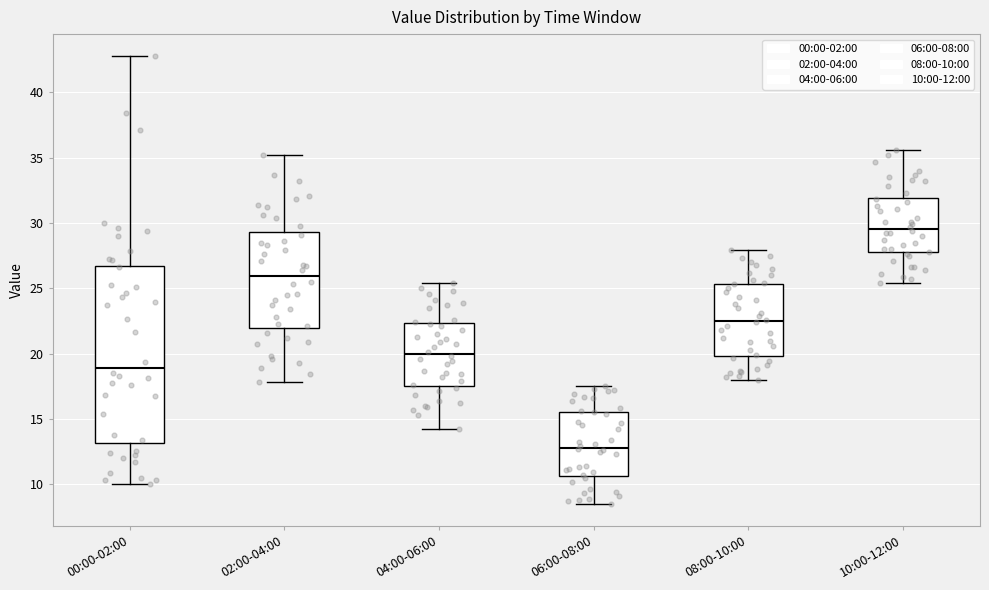

Reading left to right, transcribe this box plot: for each box, give where its median line is, the range the box spans, and where its two whiskers end, as read against the y-axis. The values are not printed on the chart, so give them approximately, as read against the axis.

00:00-02:00: median 19.0, box 13.0 to 26.5, whiskers 10.0 to 43.0
02:00-04:00: median 26.0, box 22.0 to 29.5, whiskers 18.0 to 35.0
04:00-06:00: median 20.0, box 17.5 to 22.5, whiskers 14.0 to 25.5
06:00-08:00: median 13.0, box 10.5 to 15.5, whiskers 8.5 to 17.5
08:00-10:00: median 22.5, box 20.0 to 25.5, whiskers 18.0 to 28.0
10:00-12:00: median 29.5, box 28.0 to 32.0, whiskers 25.5 to 35.5